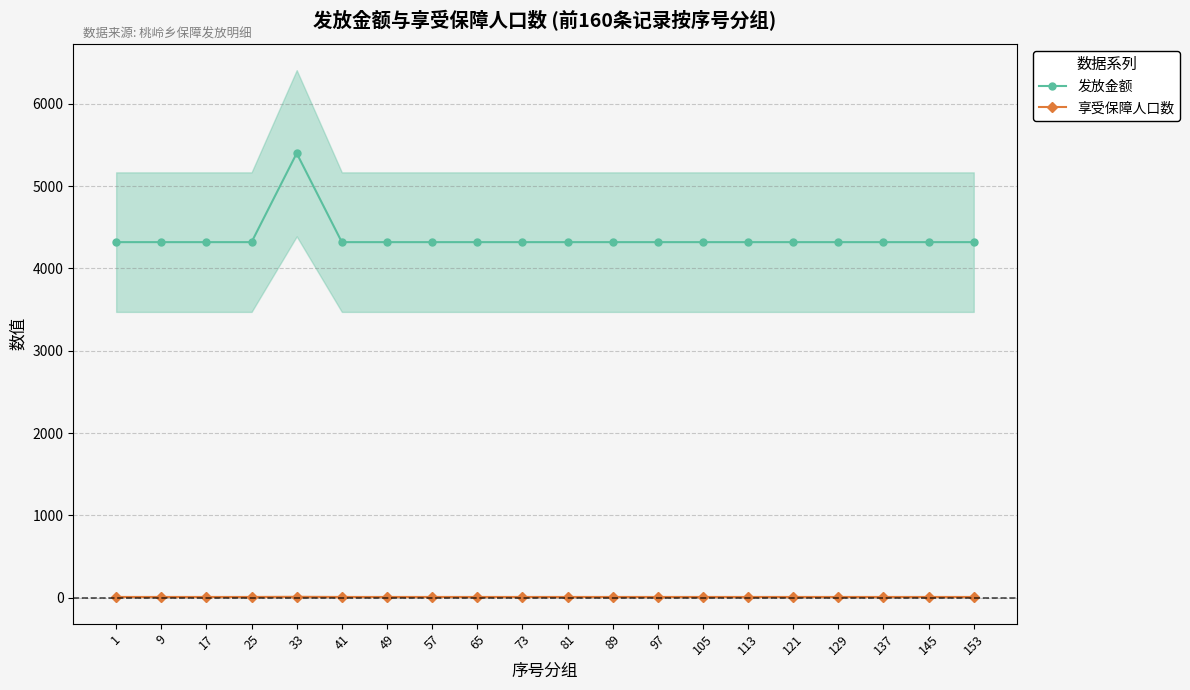

How many lines are shown in the chart?

2